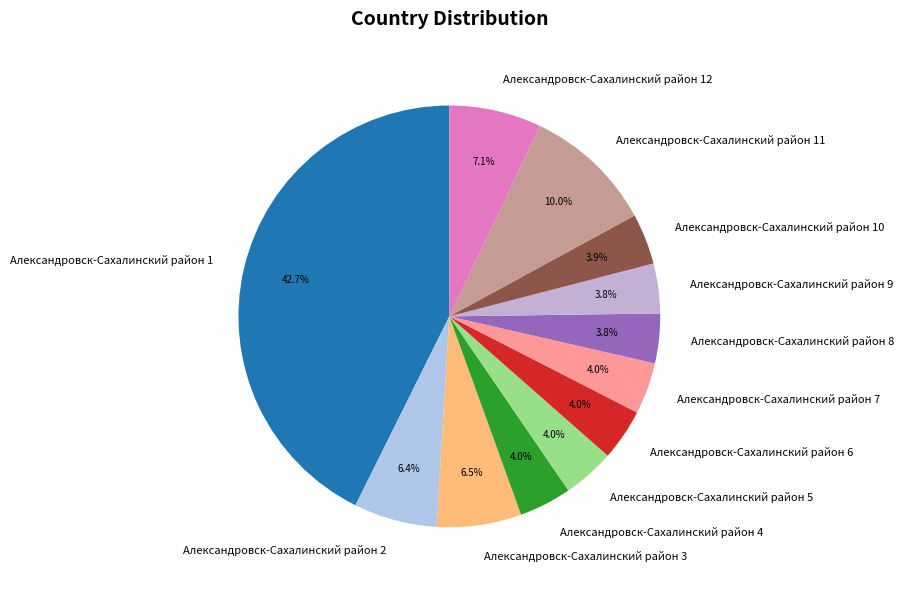

The Александровск-Сахалинский район 7 slice represents 4% of the pie. True or false?

True